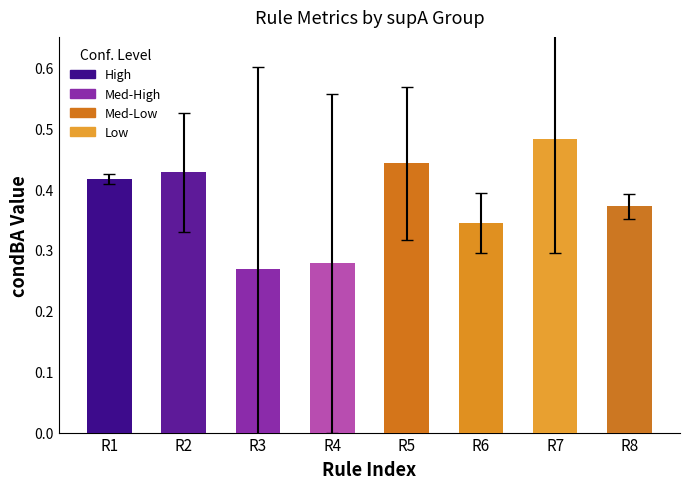

What is the difference between the maximum and minimum values?

0.2